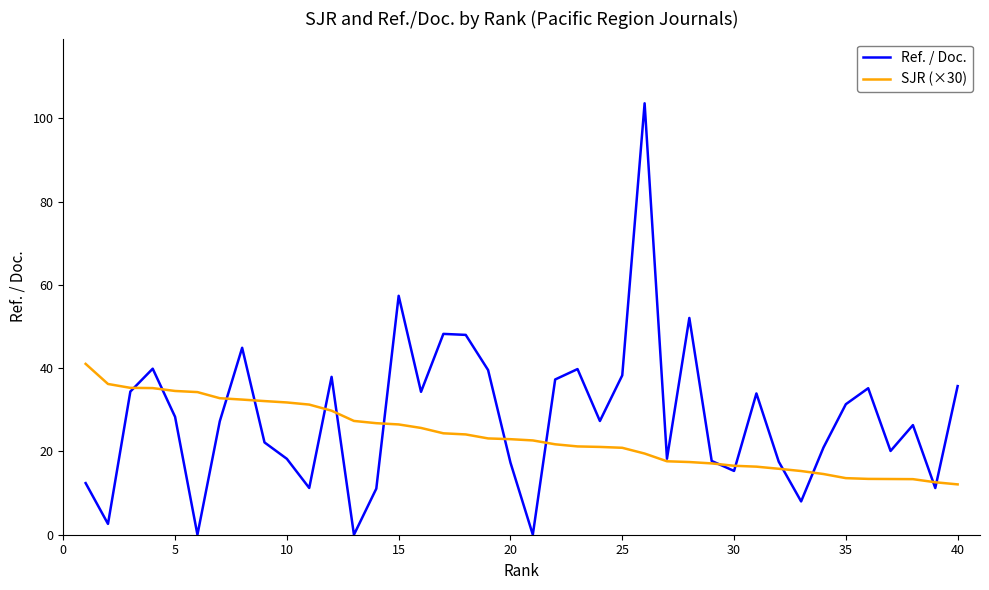

What is the maximum value shown in the chart?

103.6